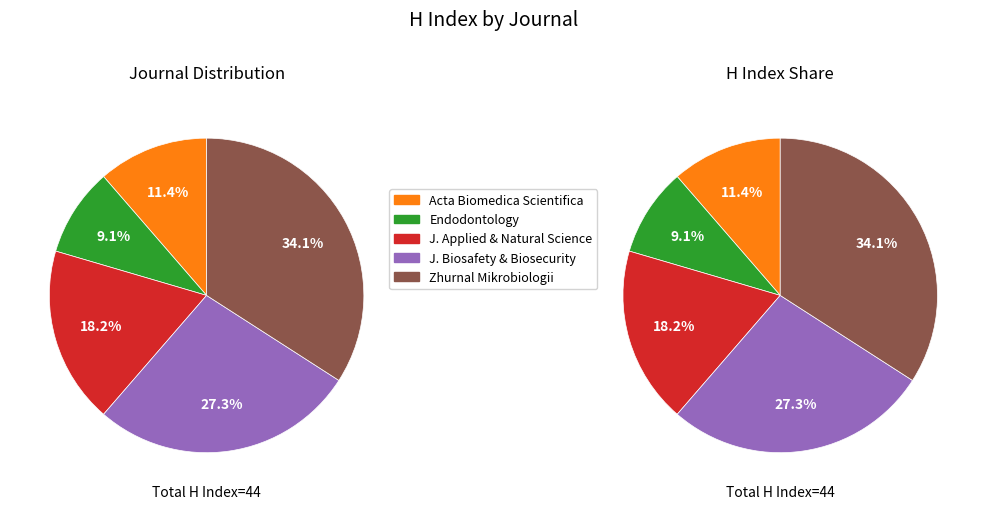

To the nearest percent, what percentage of the pie is Zhurnal Mikrobiologii?

34%